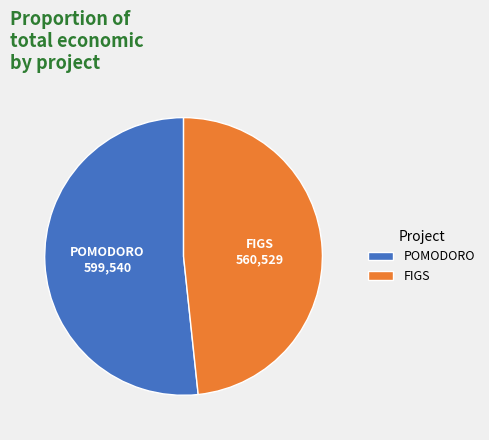

Which category has the smallest portion of the pie?

FIGS